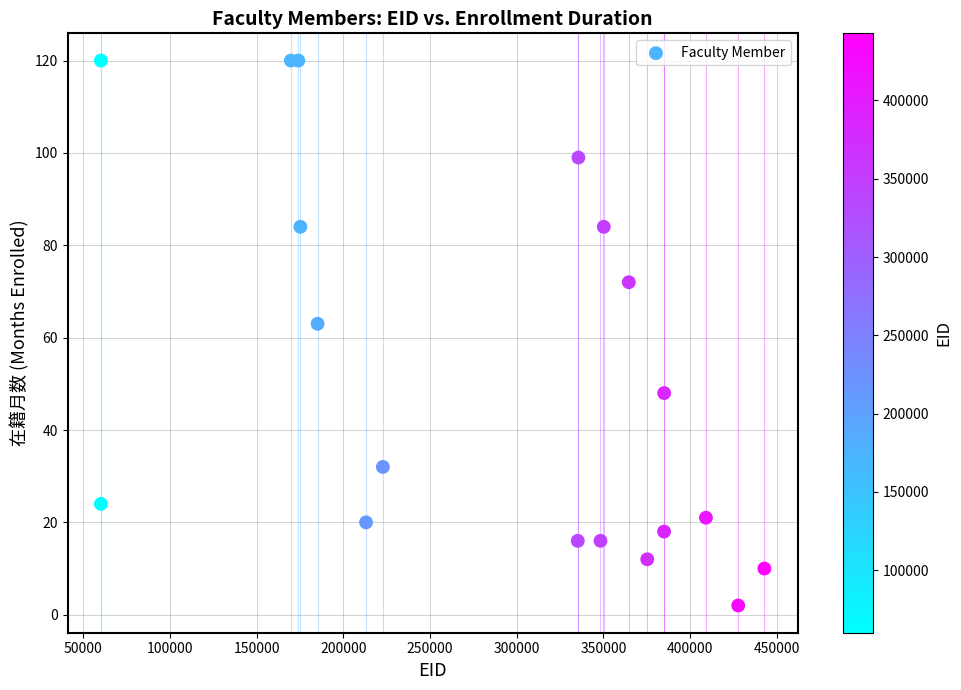

What Y value in the scatter plot is closest to 61?

63